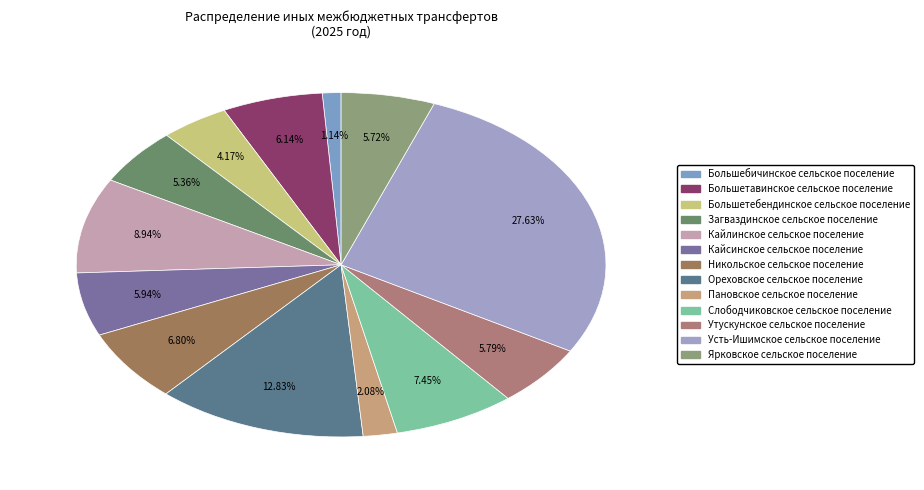

Approximately how many times larger is the value at Ореховское сельское поселение compared to Кайлинское сельское поселение?

1.4